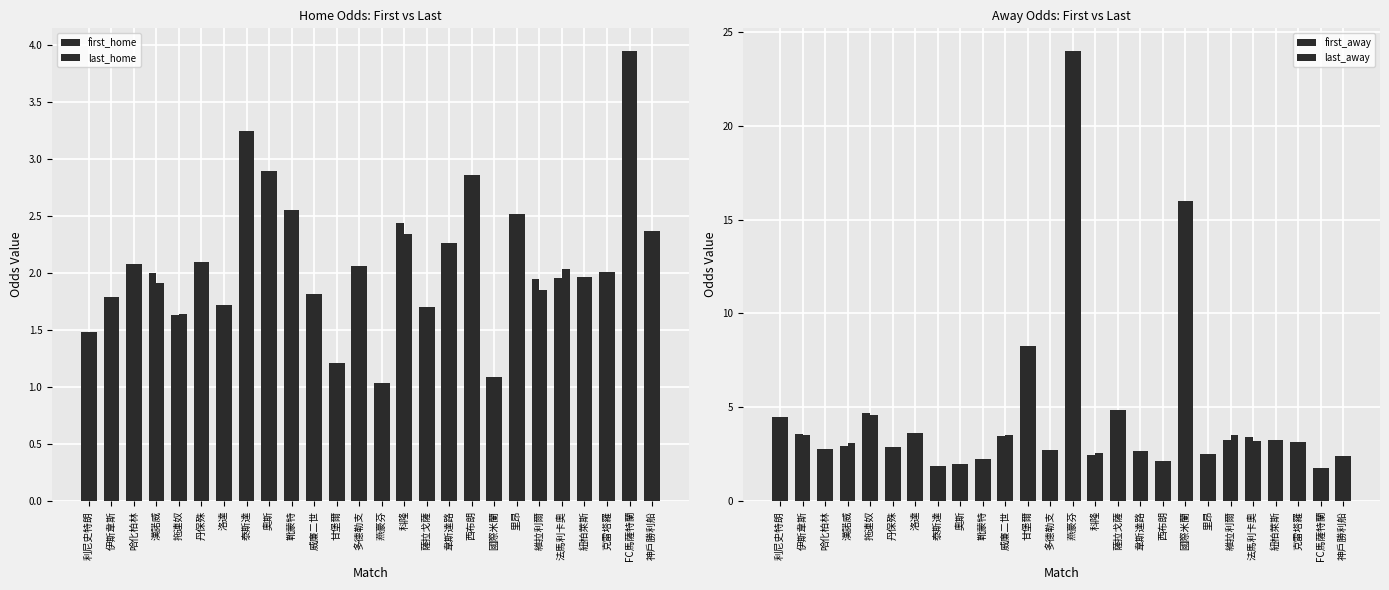

What is the average value of the first_away series?

4.5